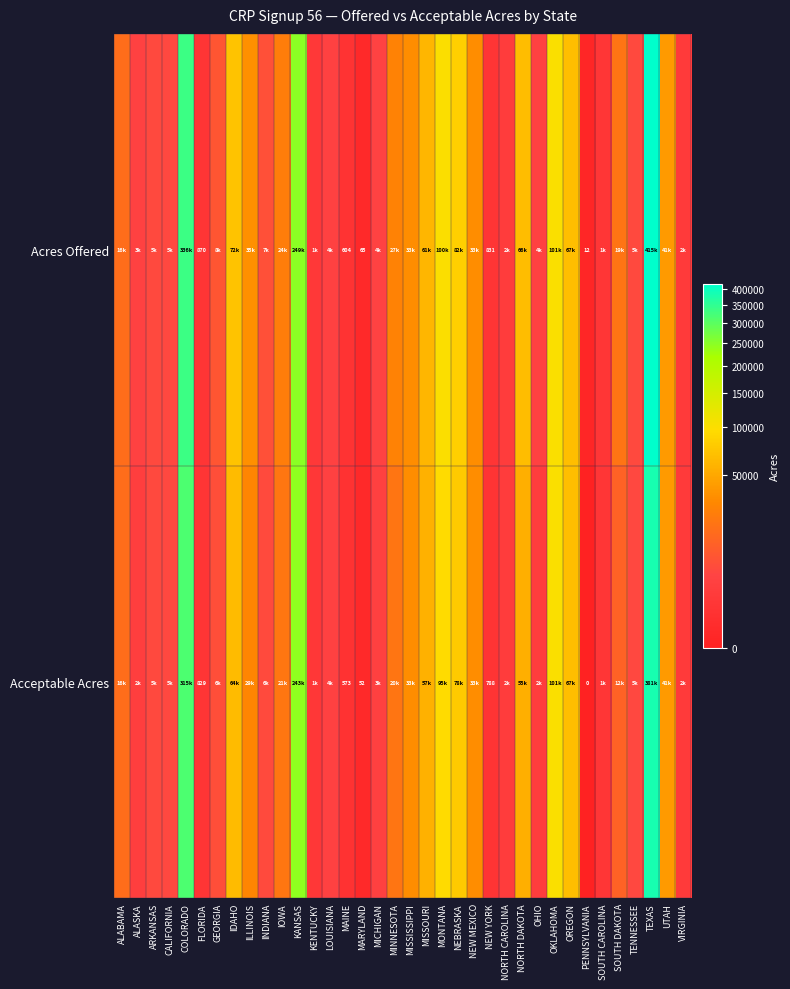

Rank the series at MAINE from highest to lowest value.

Acres Offered, Acceptable Acres